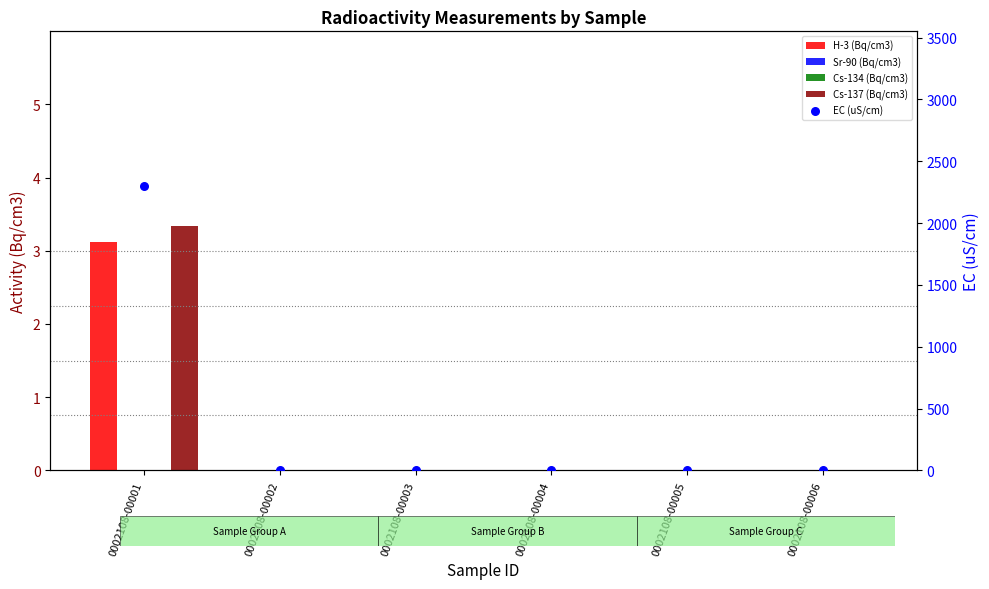

Which series contains the highest Y value?

EC (uS/cm)